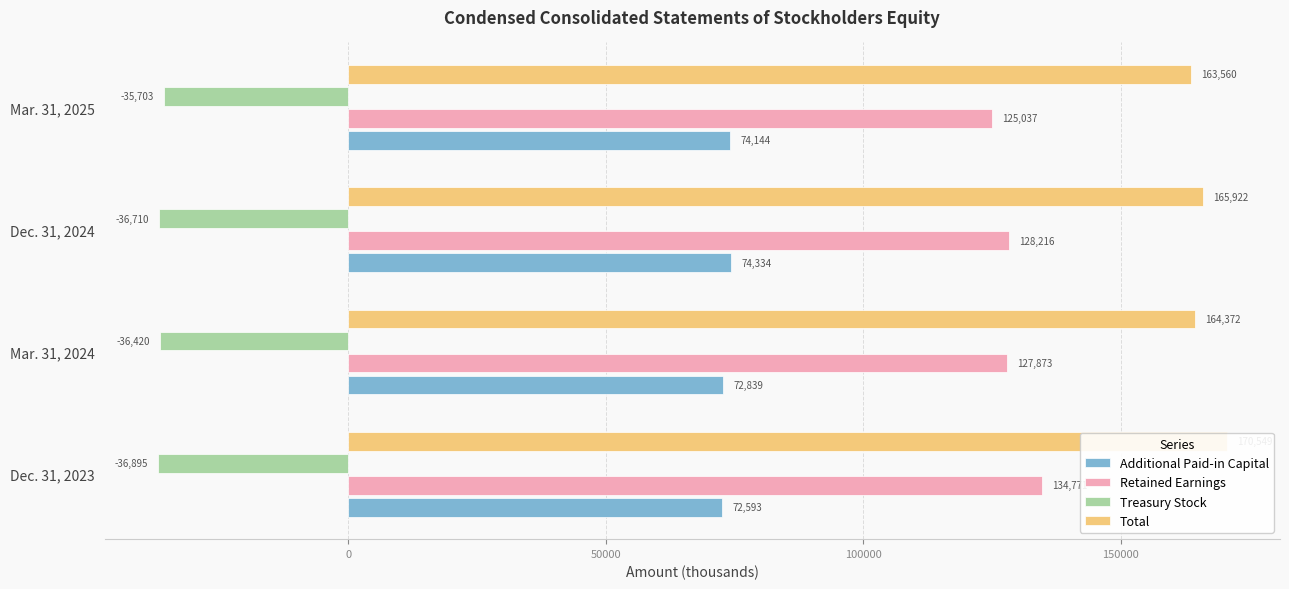

What is the approximate value of Retained Earnings at Mar. 31, 2024, to the nearest 50?

127850